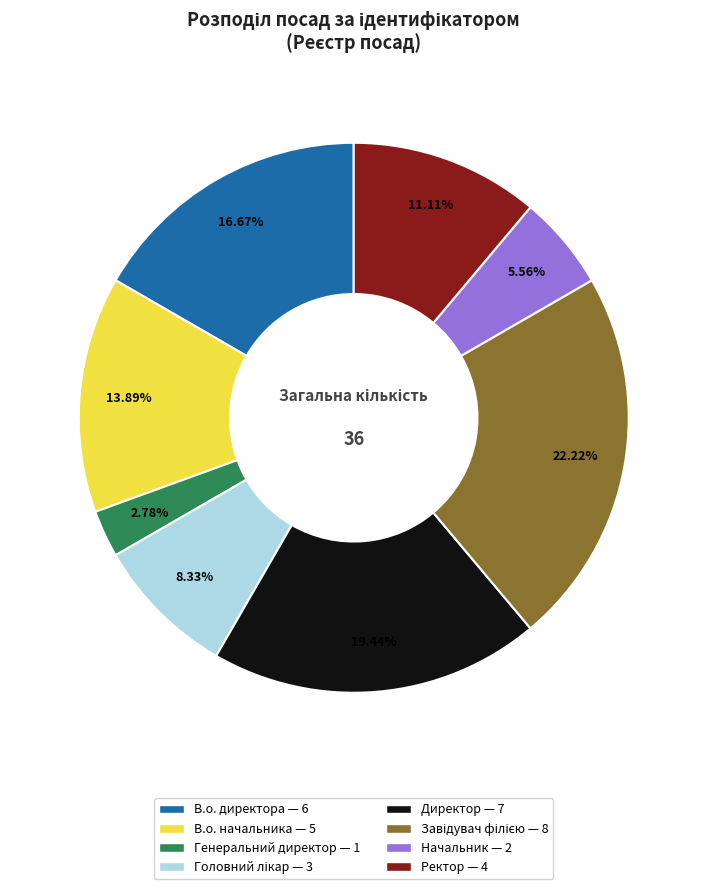

To the nearest percent, what portion does В.о. директора represent?

17%